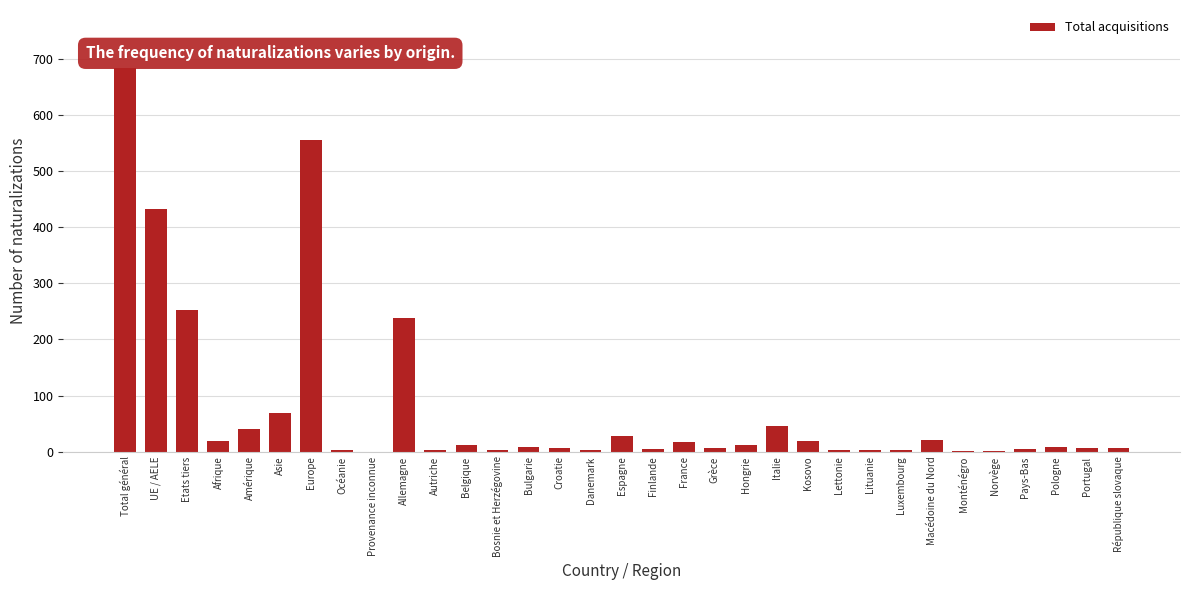

What is the sum of all values?

2511